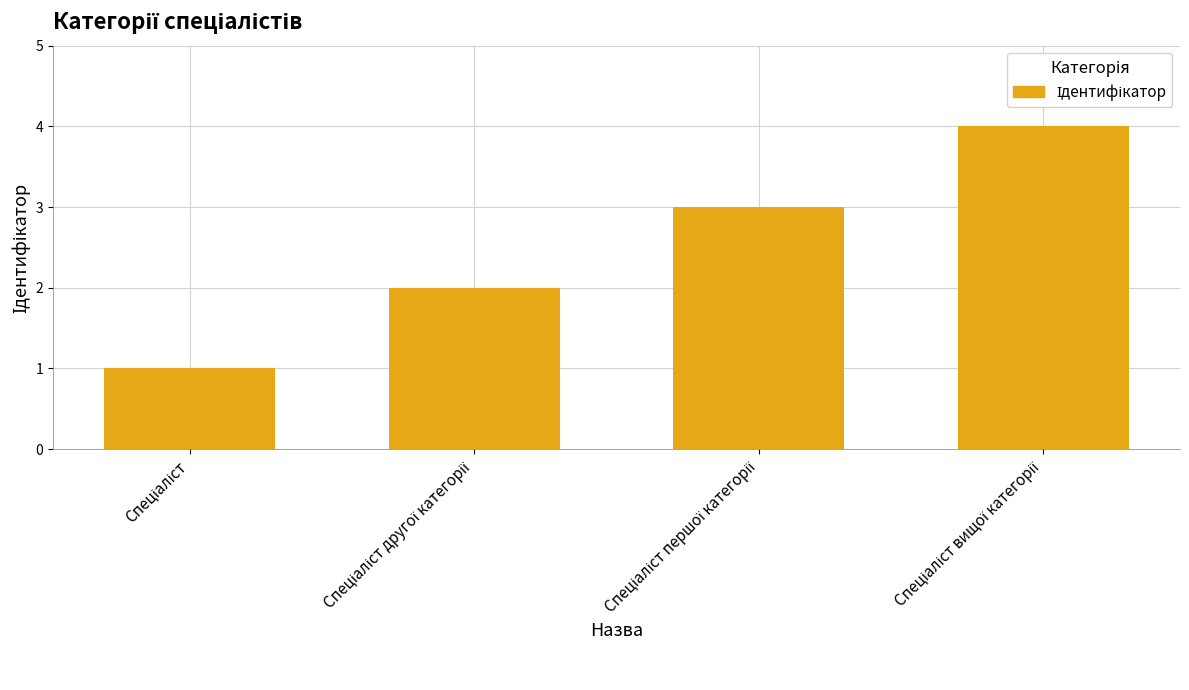

What is the maximum value shown in the chart?

4